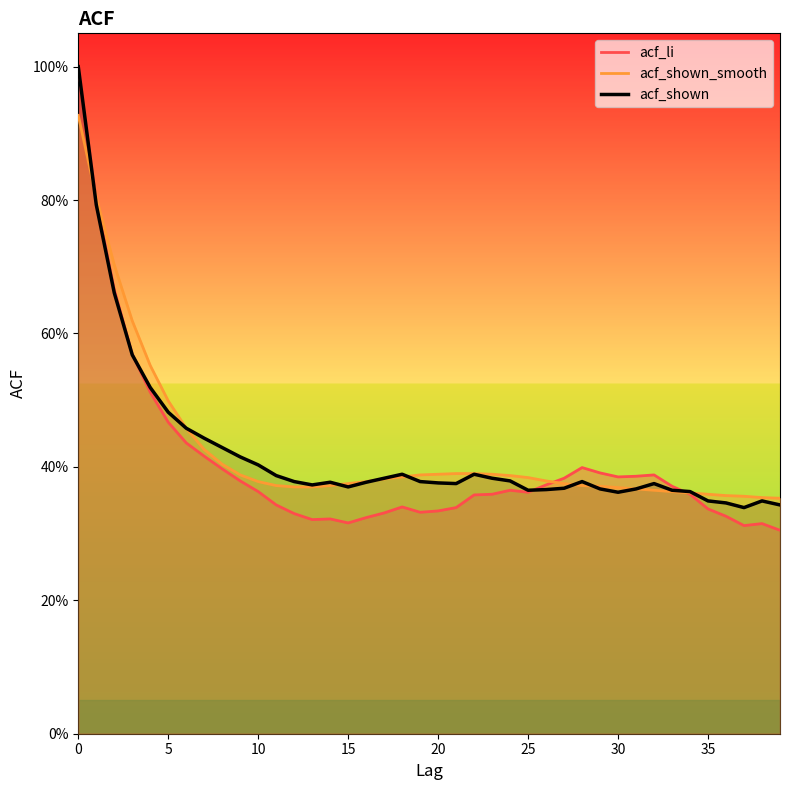

At which label is acf_li closest to 0?

39